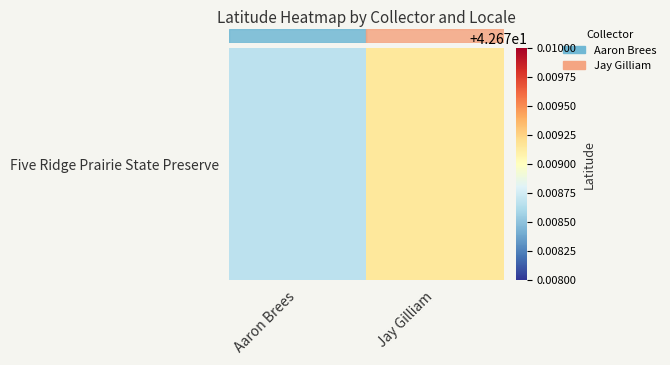

Rank the categories by value from highest to lowest.

Jay Gilliam, Aaron Brees